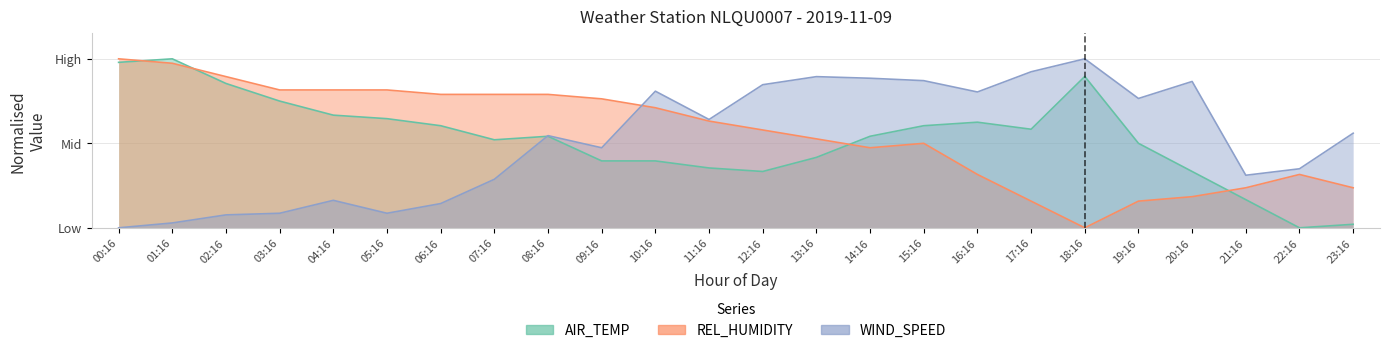

What position from the right is 14:16?

10